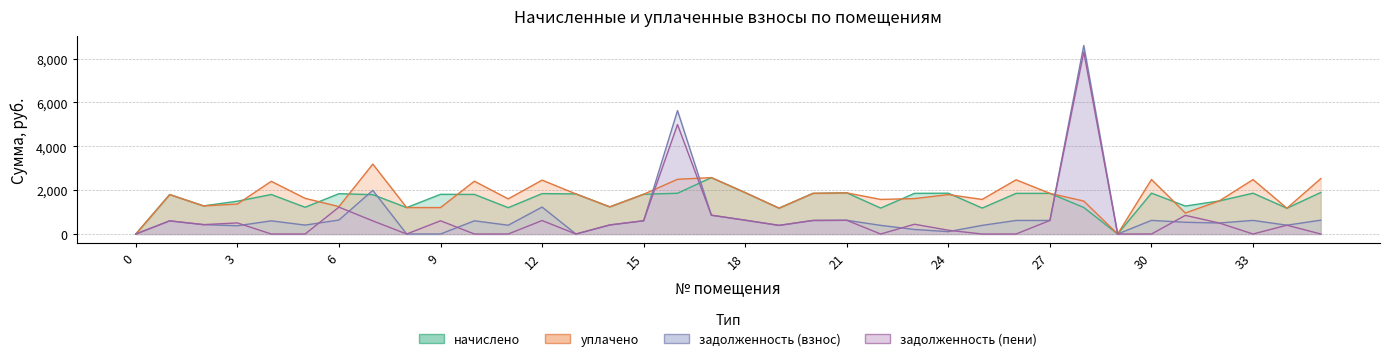

True or false: задолженность (пени) and задолженность (взнос) intersect in this chart.

True